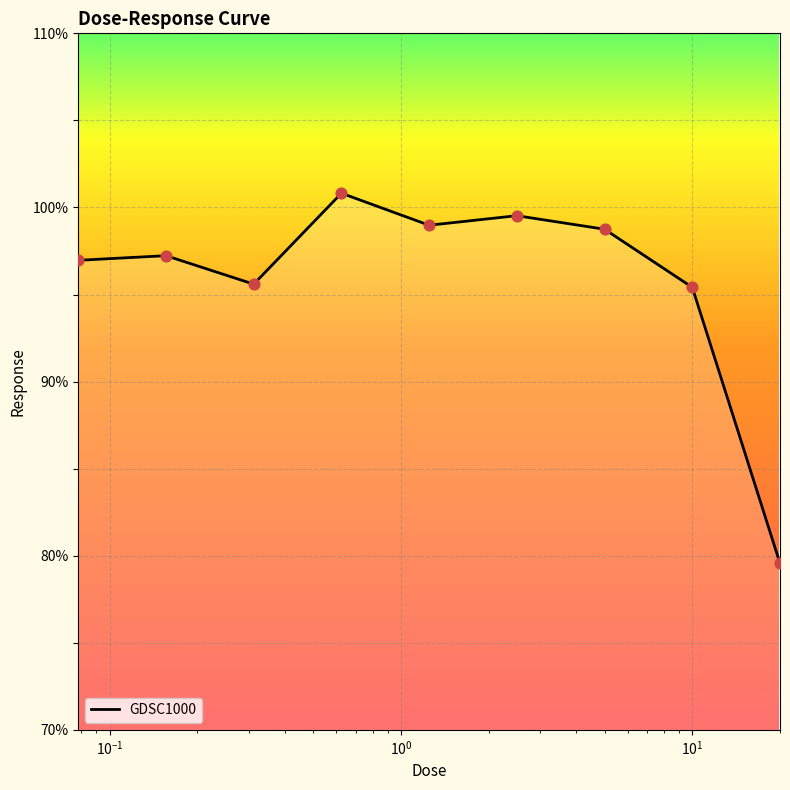

What is the minimum value shown in the chart?

79.6